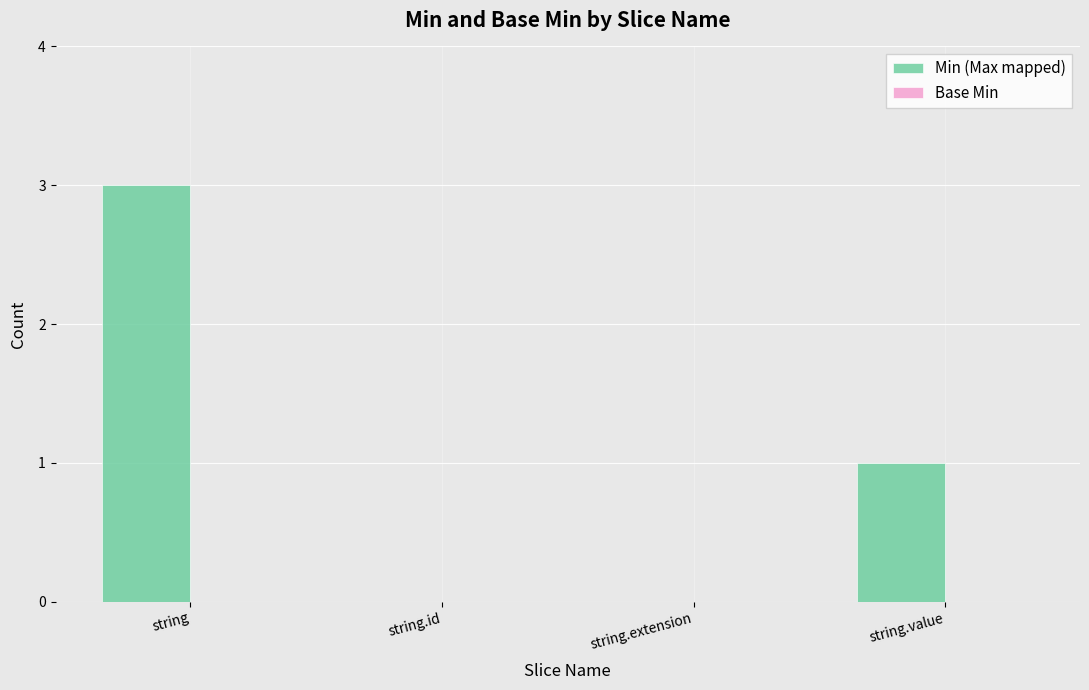

What is the change in value from string to string.extension?

-3